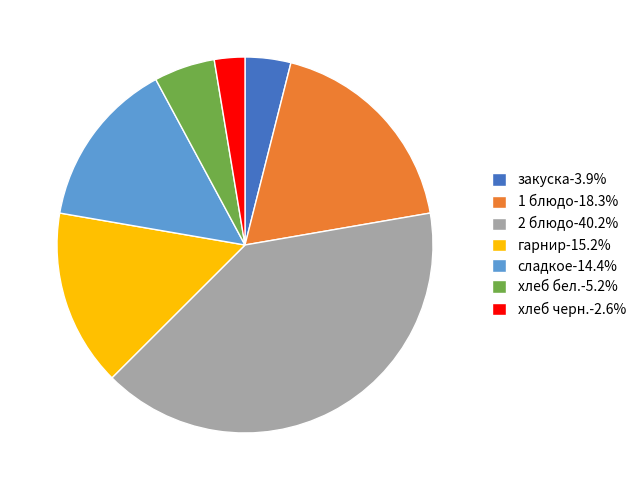

Do сладкое-14.4% and закуска-3.9% together represent more than half of the pie?

No